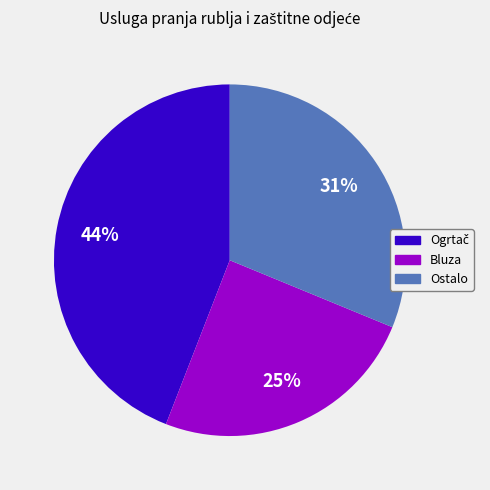

Does any single category account for the majority?

No